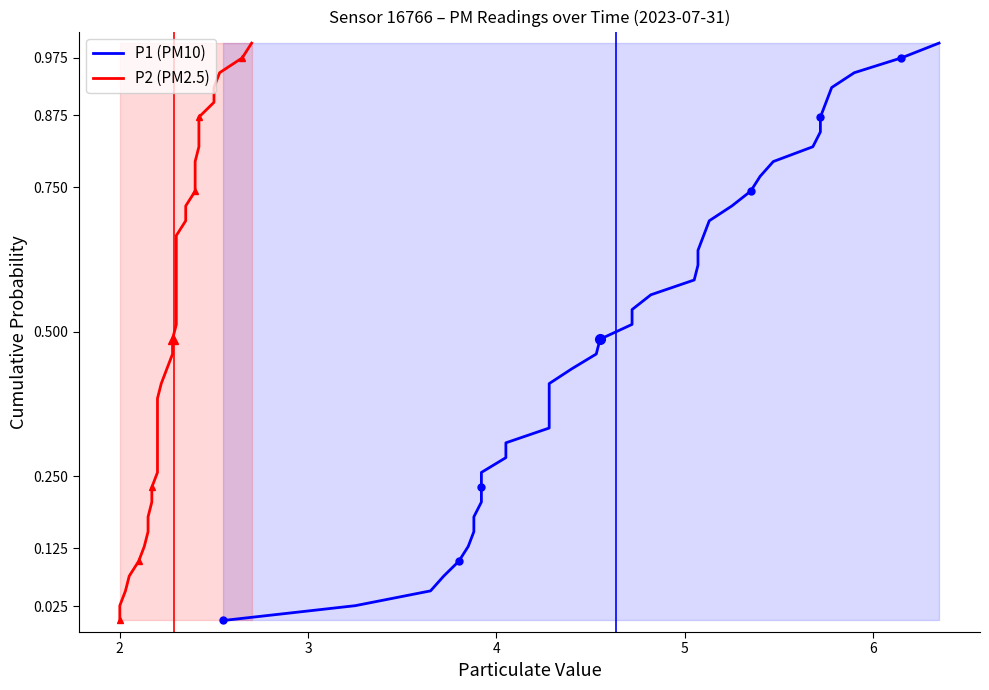

Is the value of P2 (PM2.5) at 35 greater than the value of P1 (PM10) at 8?

Yes